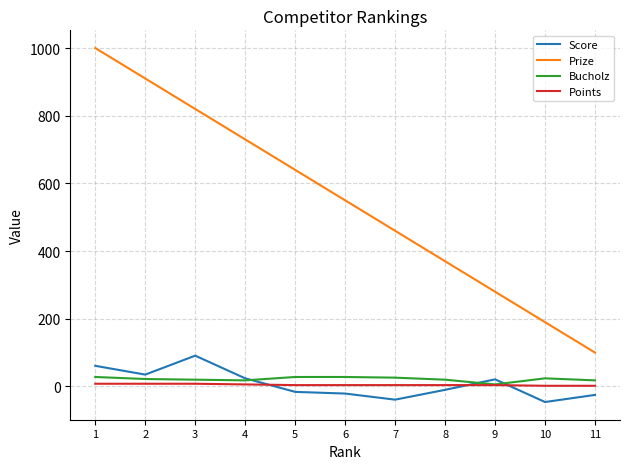

How many lines are shown in the chart?

4